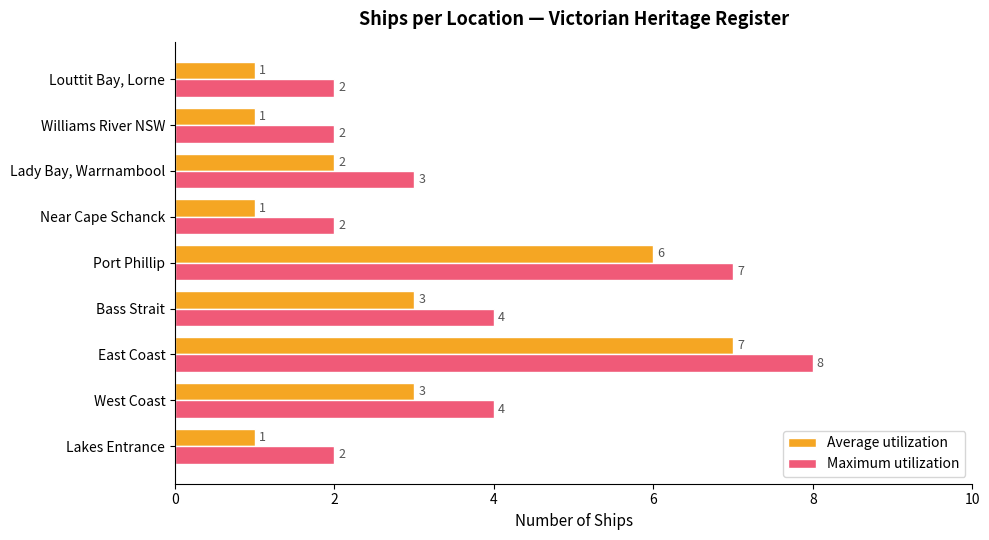

Rank the series by their maximum value, from highest to lowest.

Maximum utilization, Average utilization